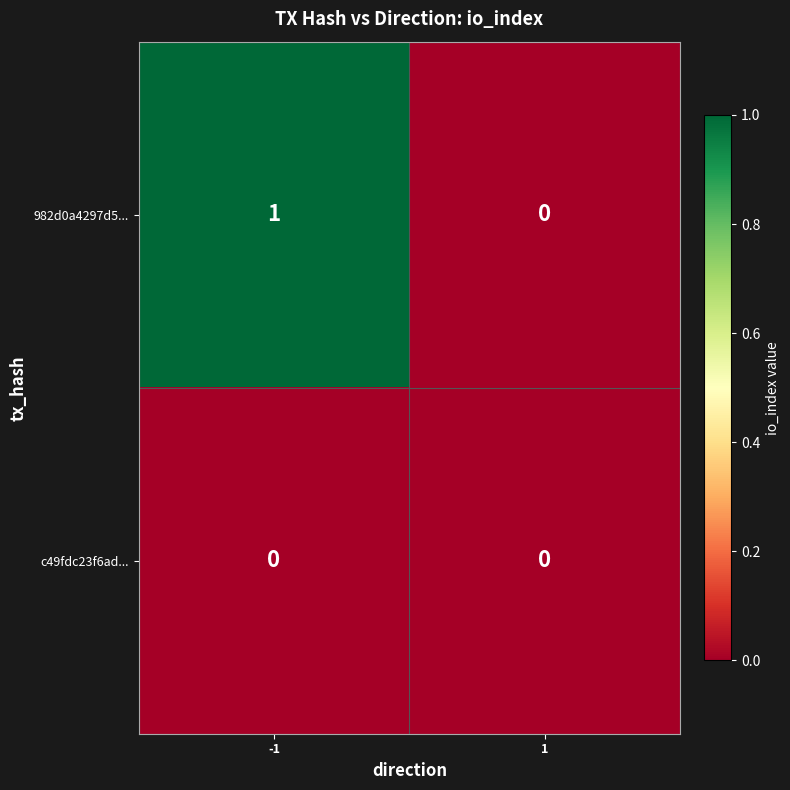

Reading right to left, transcribe all the data shown in this chart.

982d0a4297d5...: 0	1
c49fdc23f6ad...: 0	0